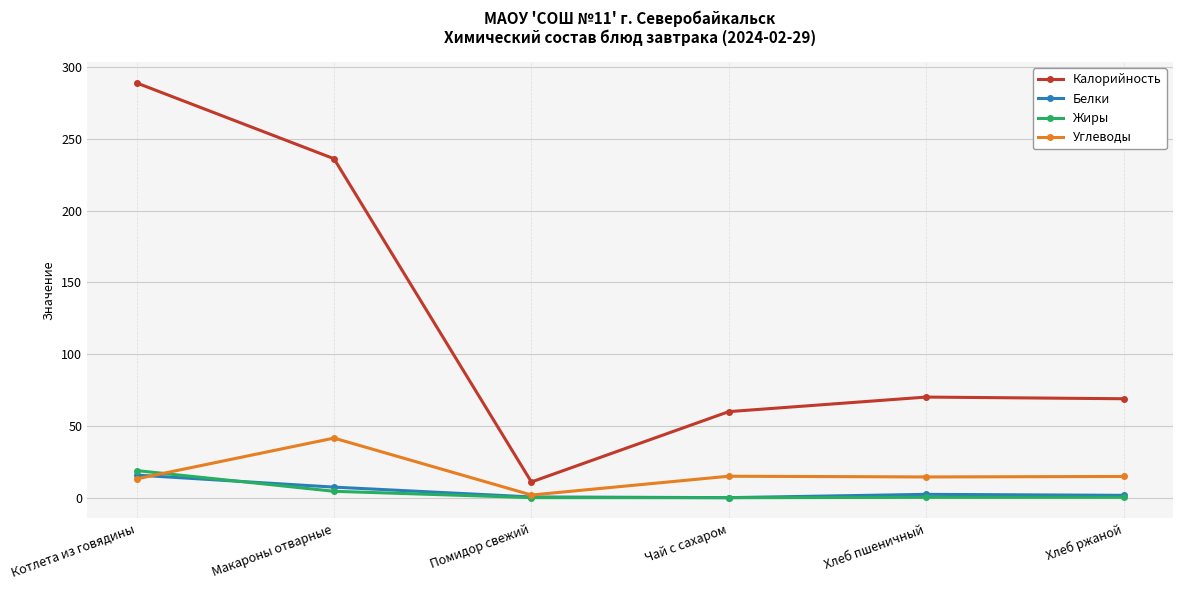

At which category is the sum across all series the highest?

Котлета из говядины